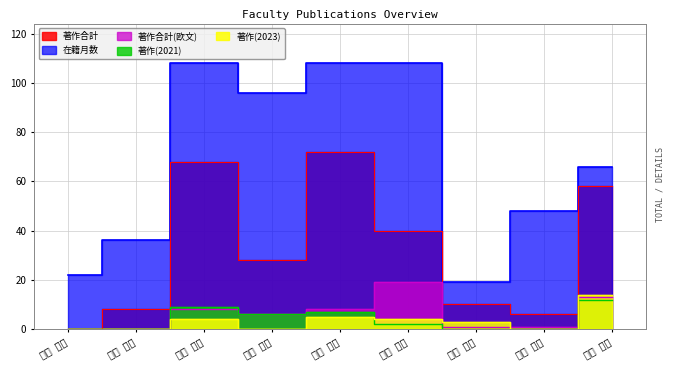

What is the difference between the second highest and second lowest values in the 著作合計 series?

62